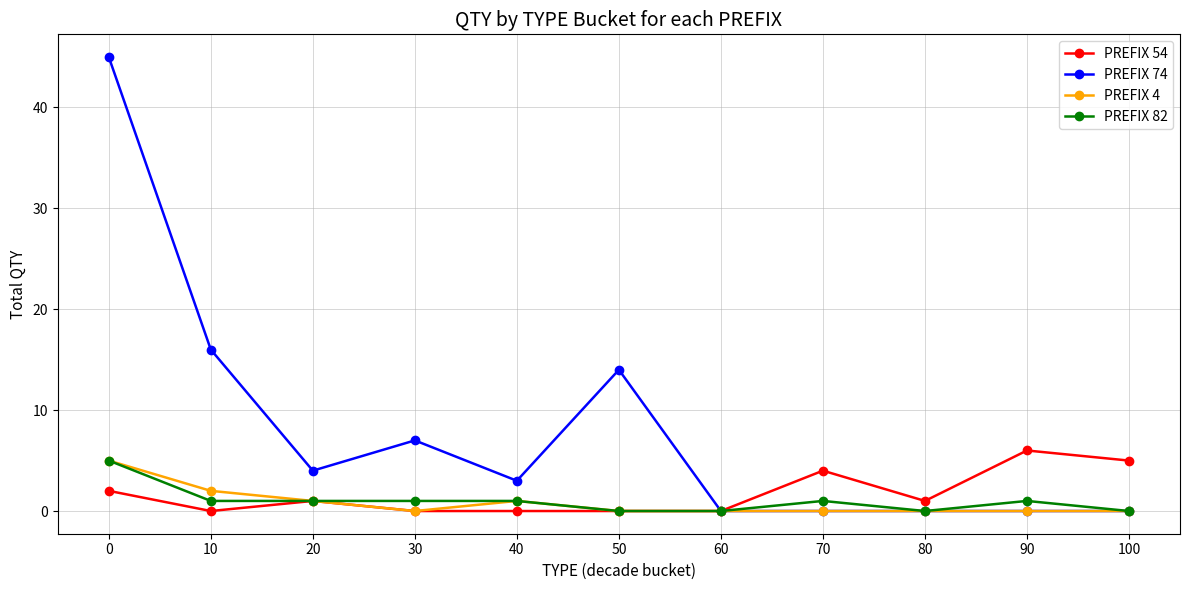

How many lines are shown in the chart?

4